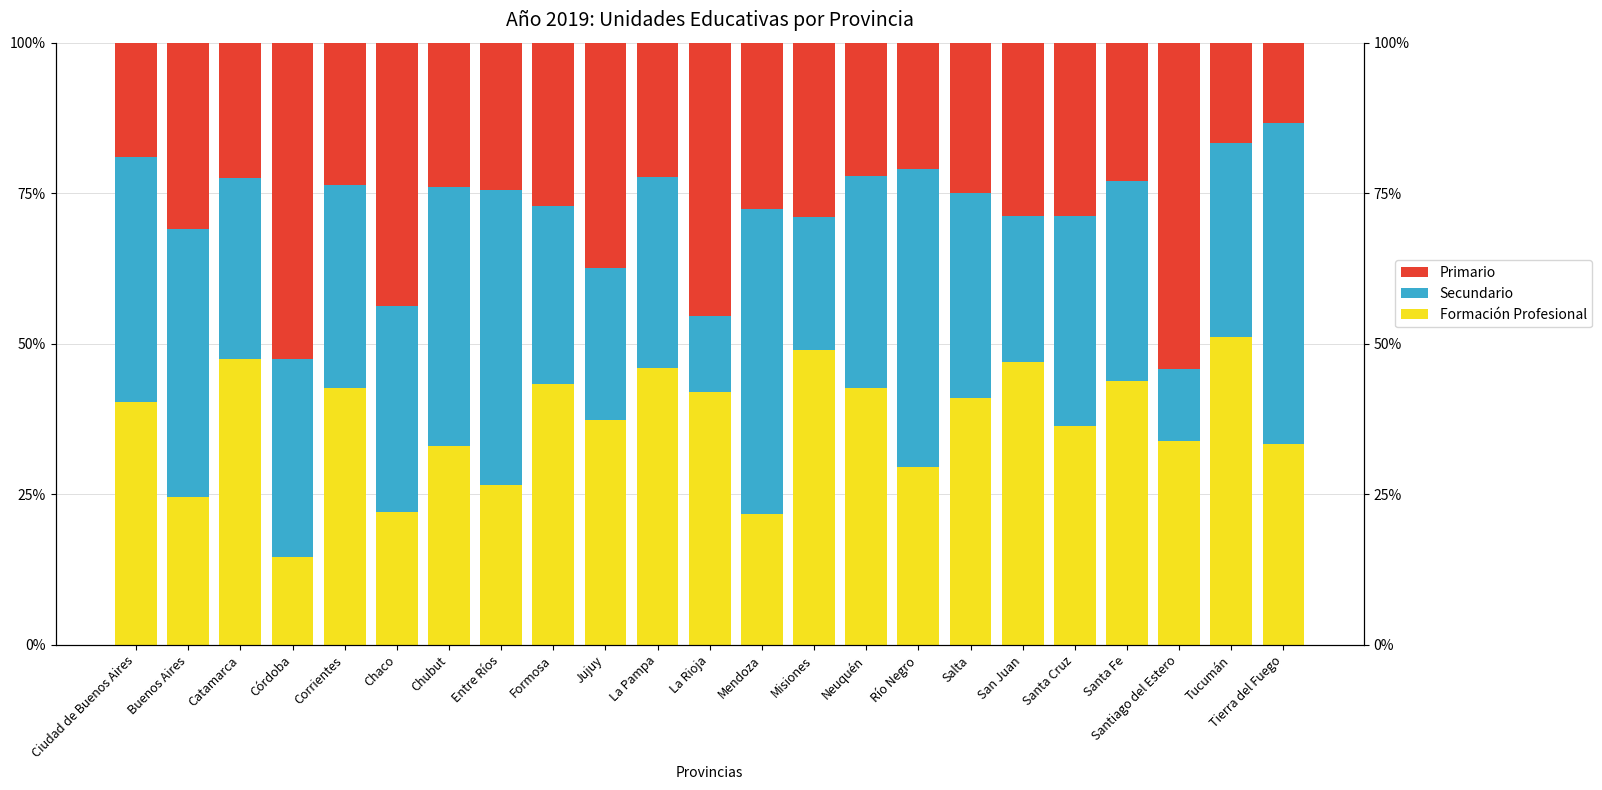

How many values in the Secundario series are below 33?

10